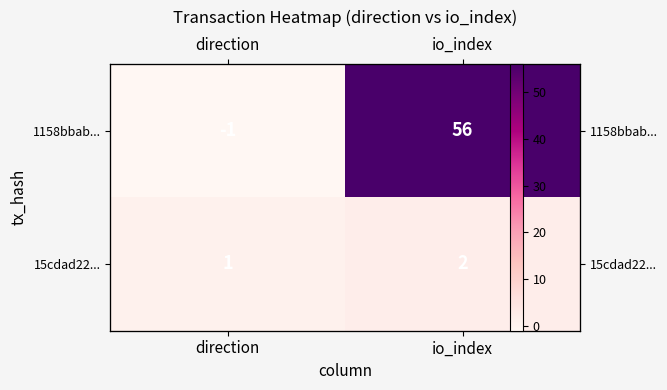

How many values in 1158bbab... are below zero?

1